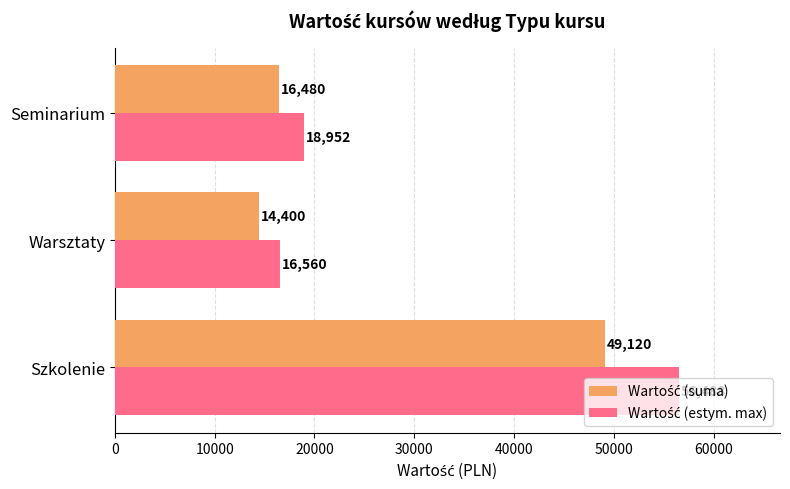

What is the total value across all series at Szkolenie?

105608.0